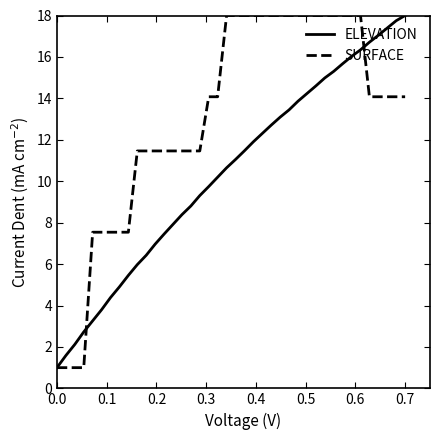

List the series in order of their overall mean, lowest first.

ELEVATION, SURFACE